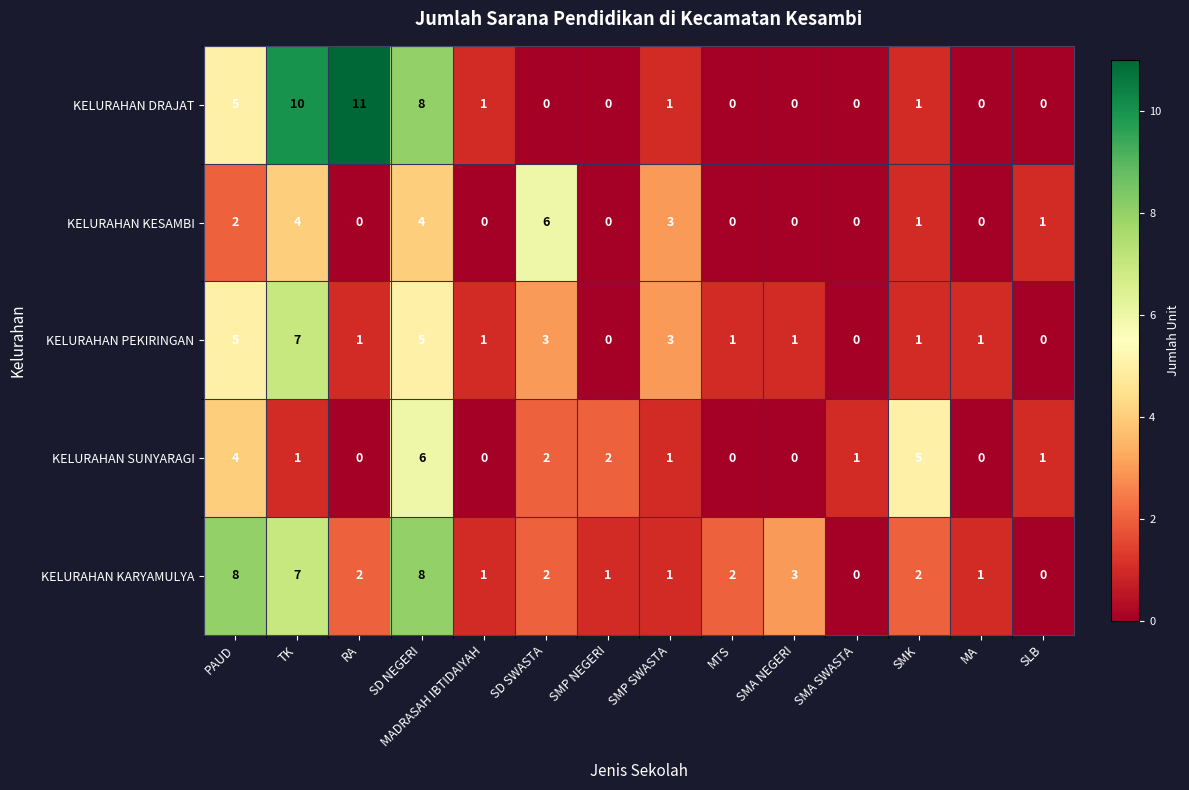

The KELURAHAN KARYAMULYA series shows 8 at SD NEGERI. True or false?

True